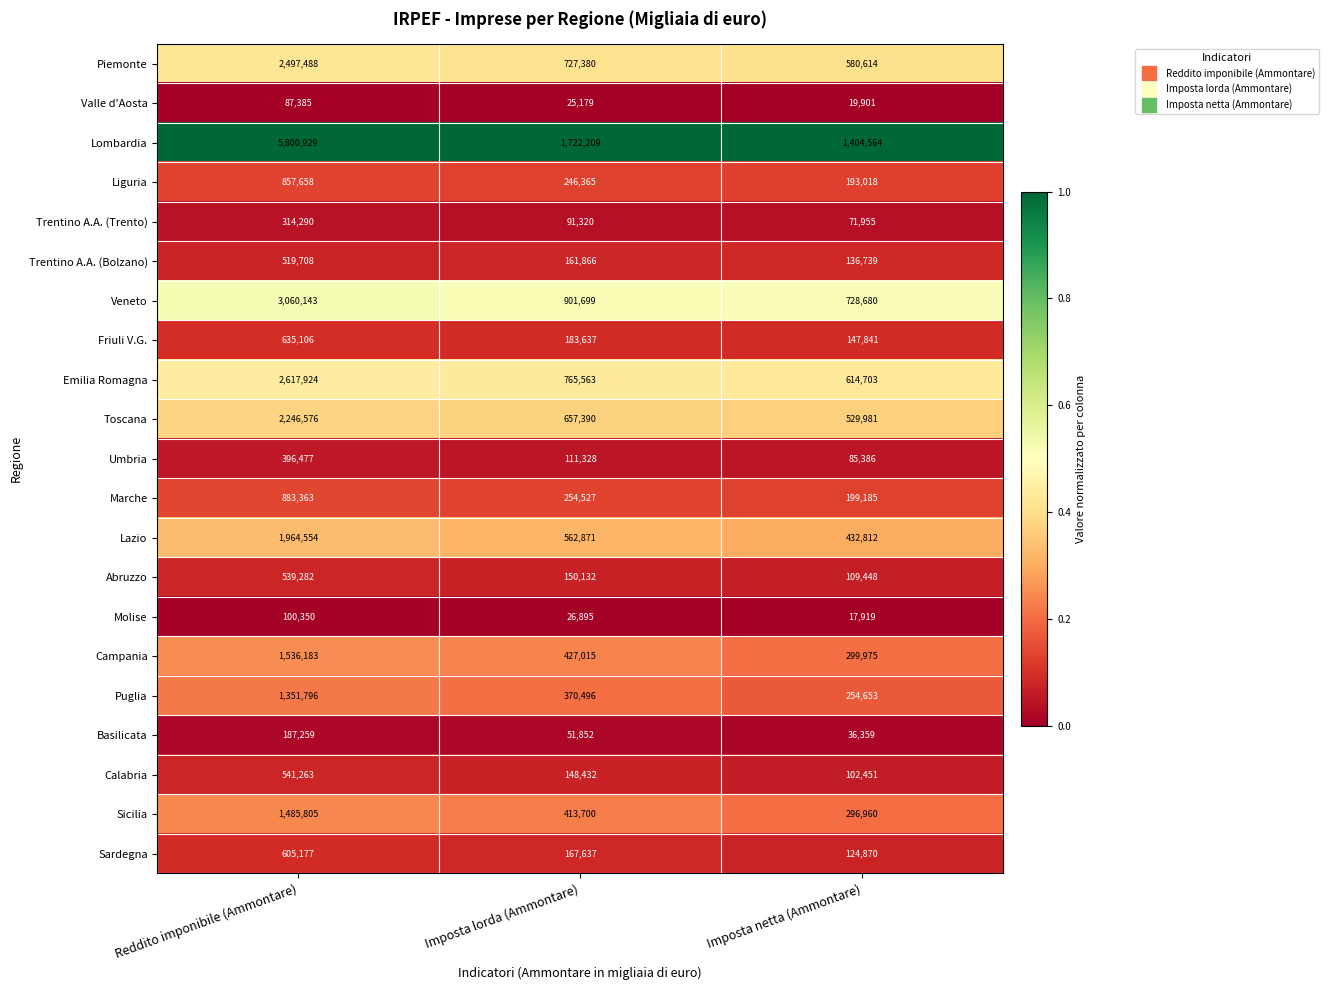

True or false: Veneto has a value of 1372905 at Imposta lorda (Ammontare).

False